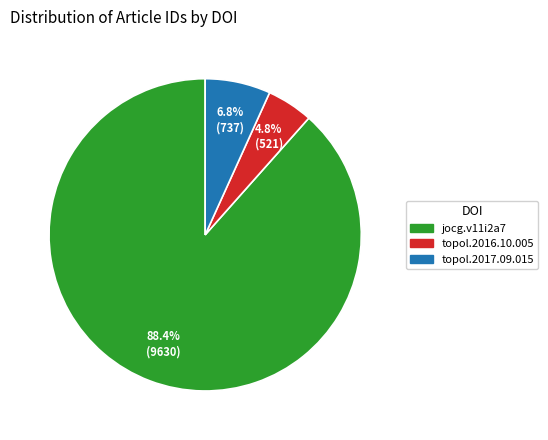

Count the number of slices in the pie.

3